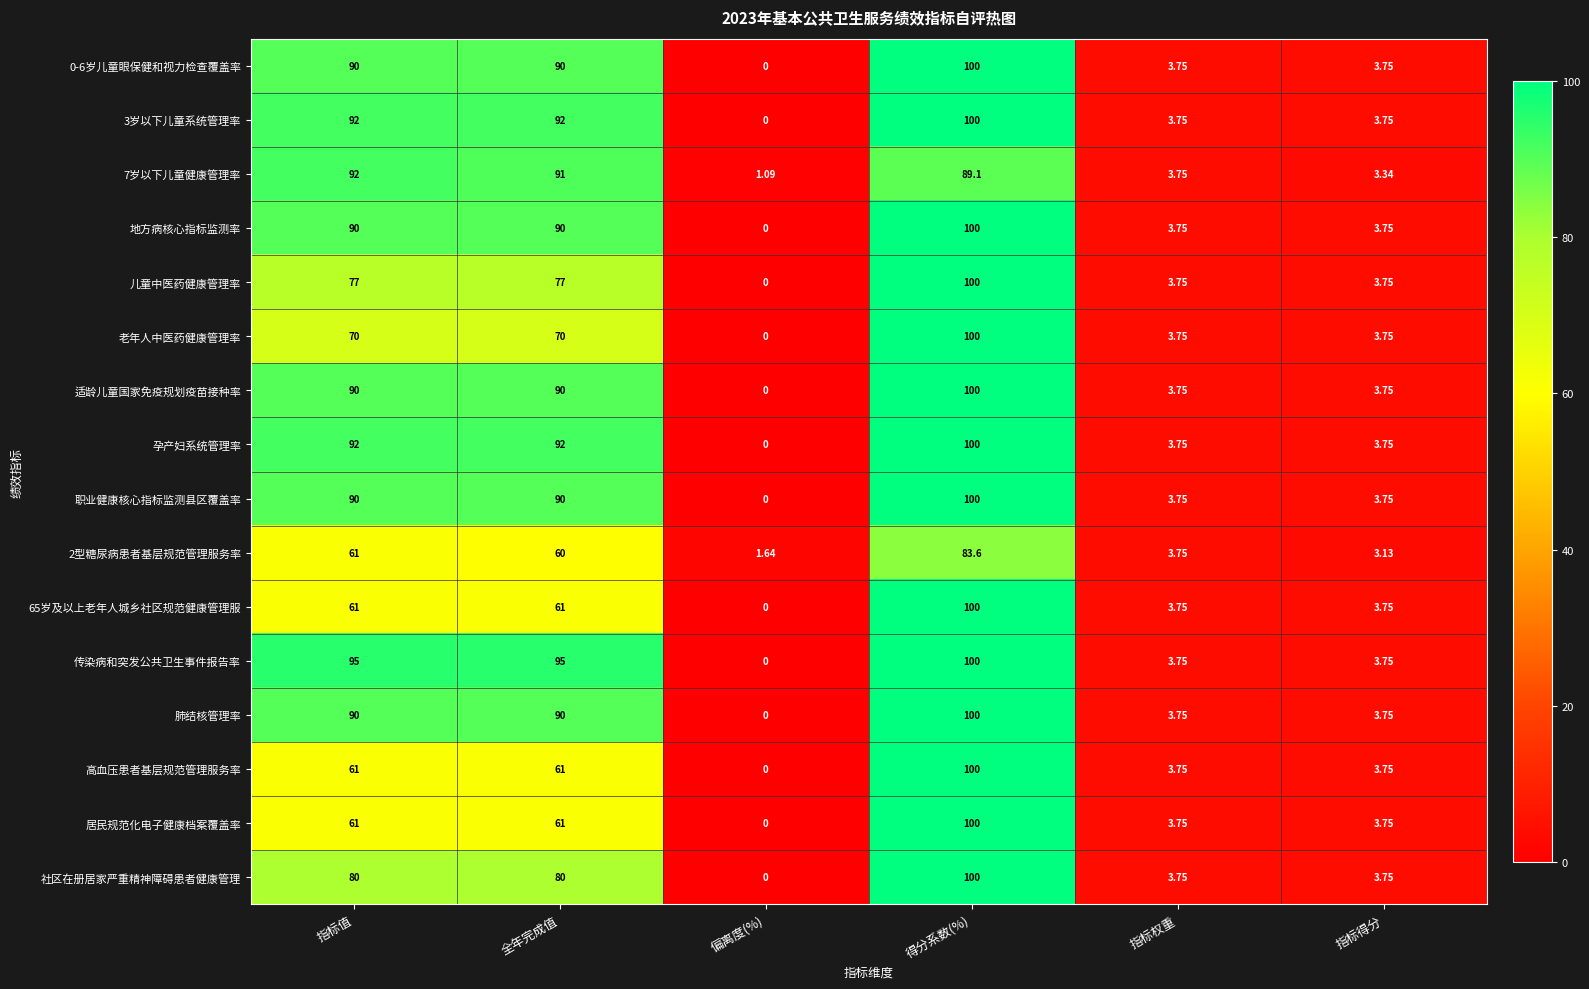

At which category is the sum across all series the highest?

得分系数(%)